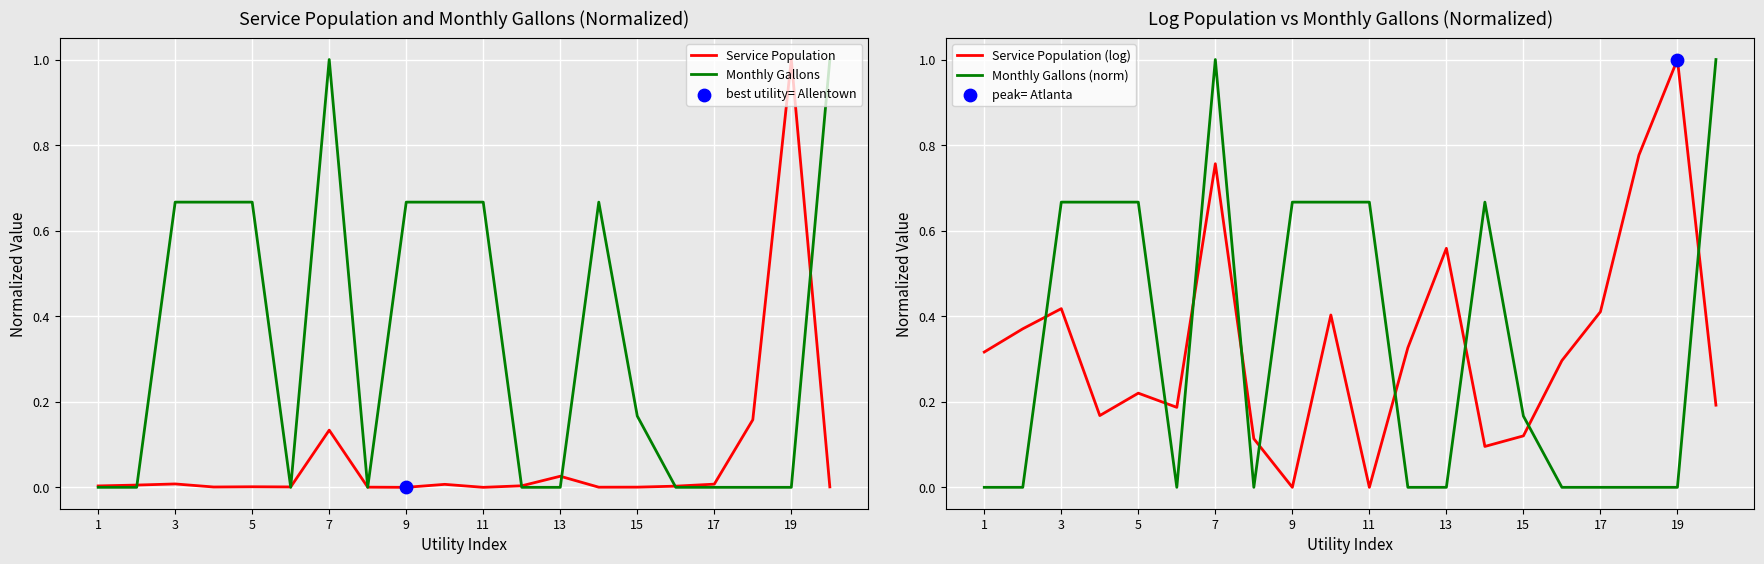

Which series has the largest total across all categories?

Monthly Gallons